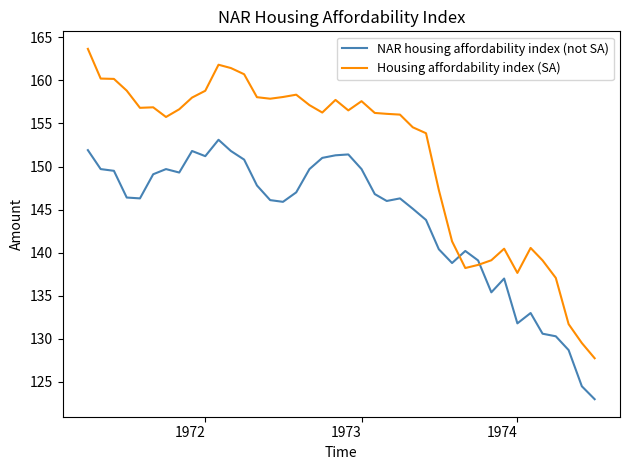

Rank the series by their average value, from lowest to highest.

NAR housing affordability index (not SA), Housing affordability index (SA)